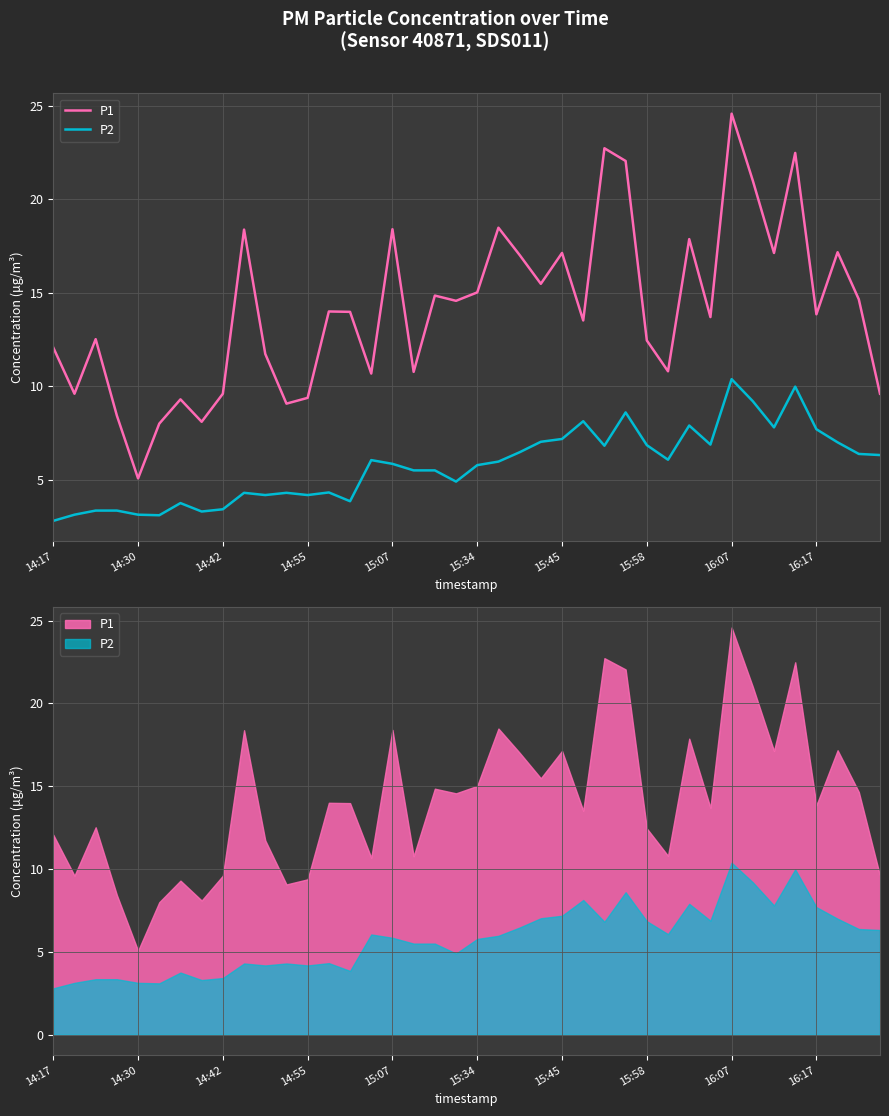

True or false: P1 and P2 intersect in this chart.

False